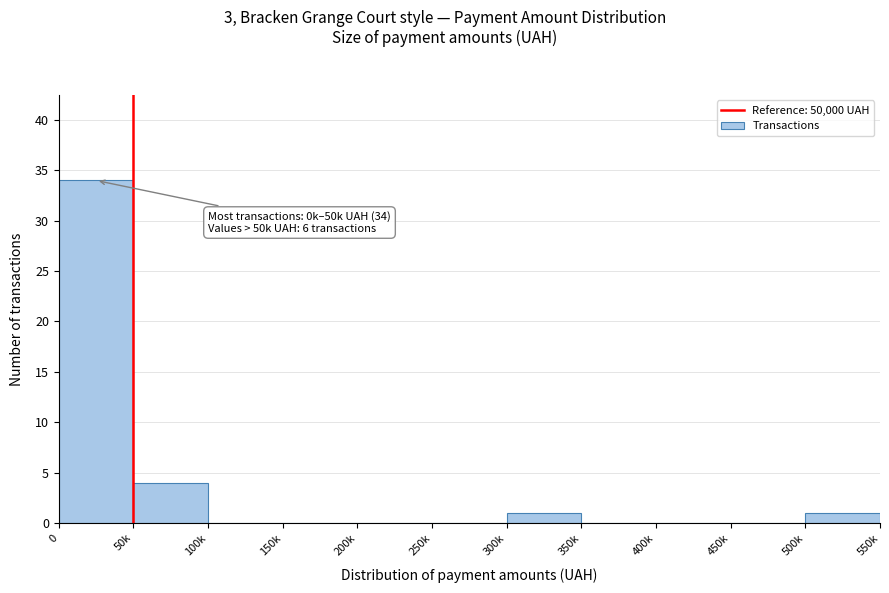

Reading left to right, transcribe all the data shown in this chart.

0=34	50k=4	100k=0	150k=0	200k=0	250k=0	300k=1	350k=0	400k=0	450k=0	500k=1